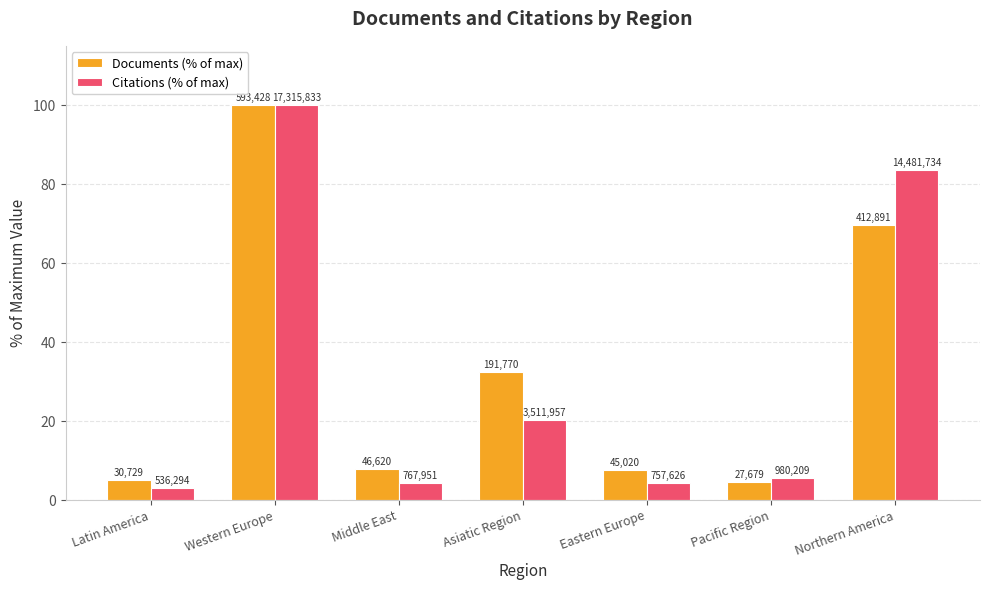

How many bars are there in total?

14